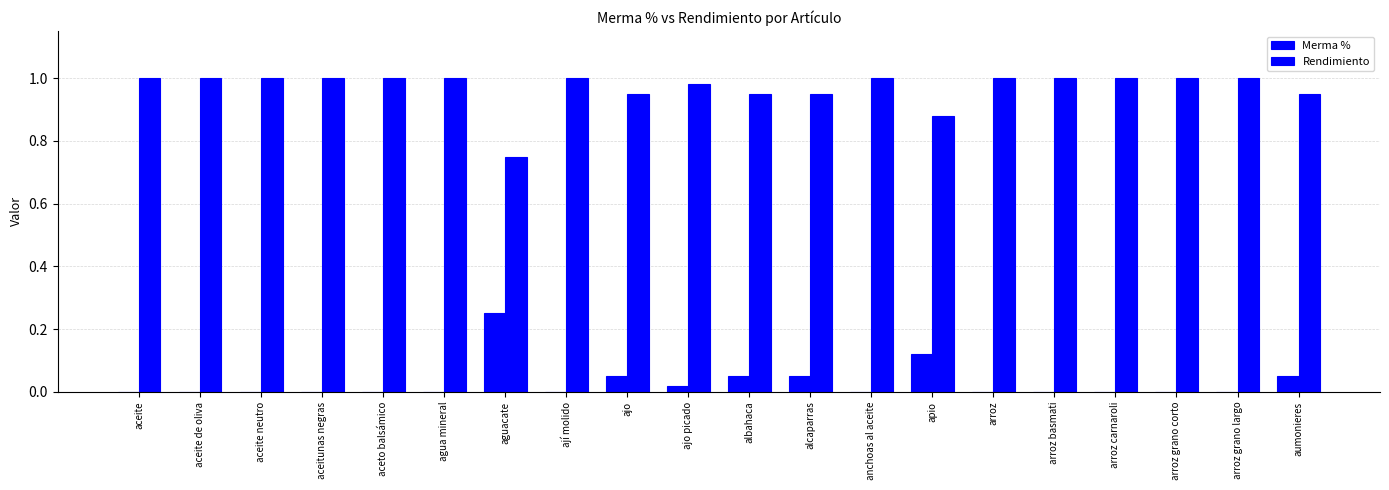

How many groups of bars are there?

20